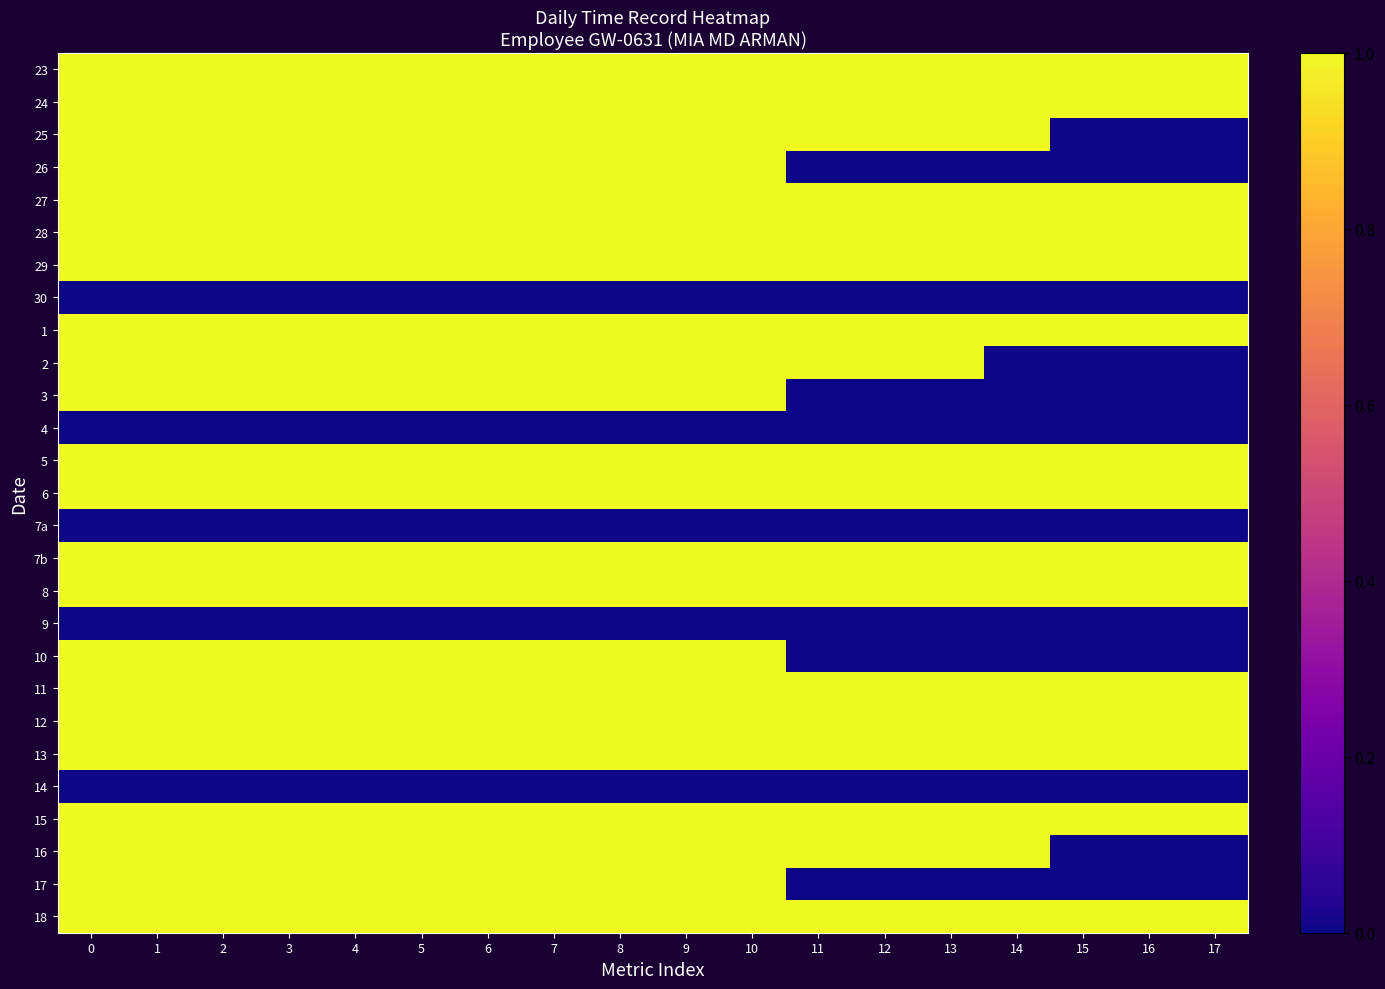

Which series has the widest spread of values?

row_2